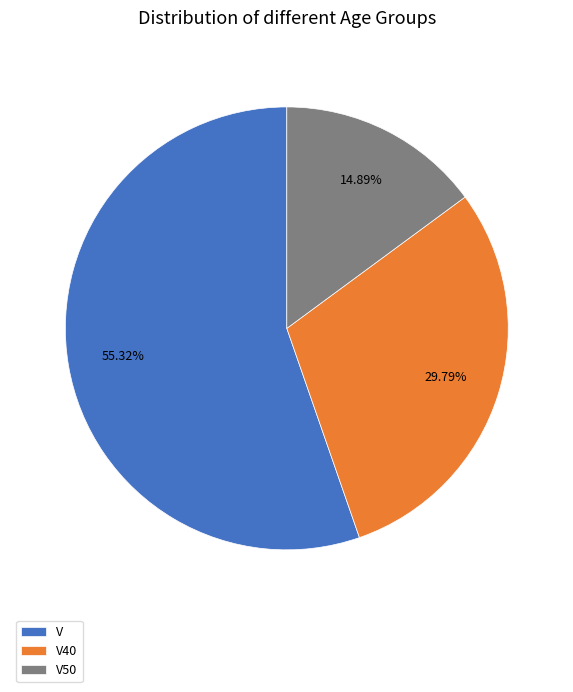

To the nearest percent, what is the average slice percentage?

33%